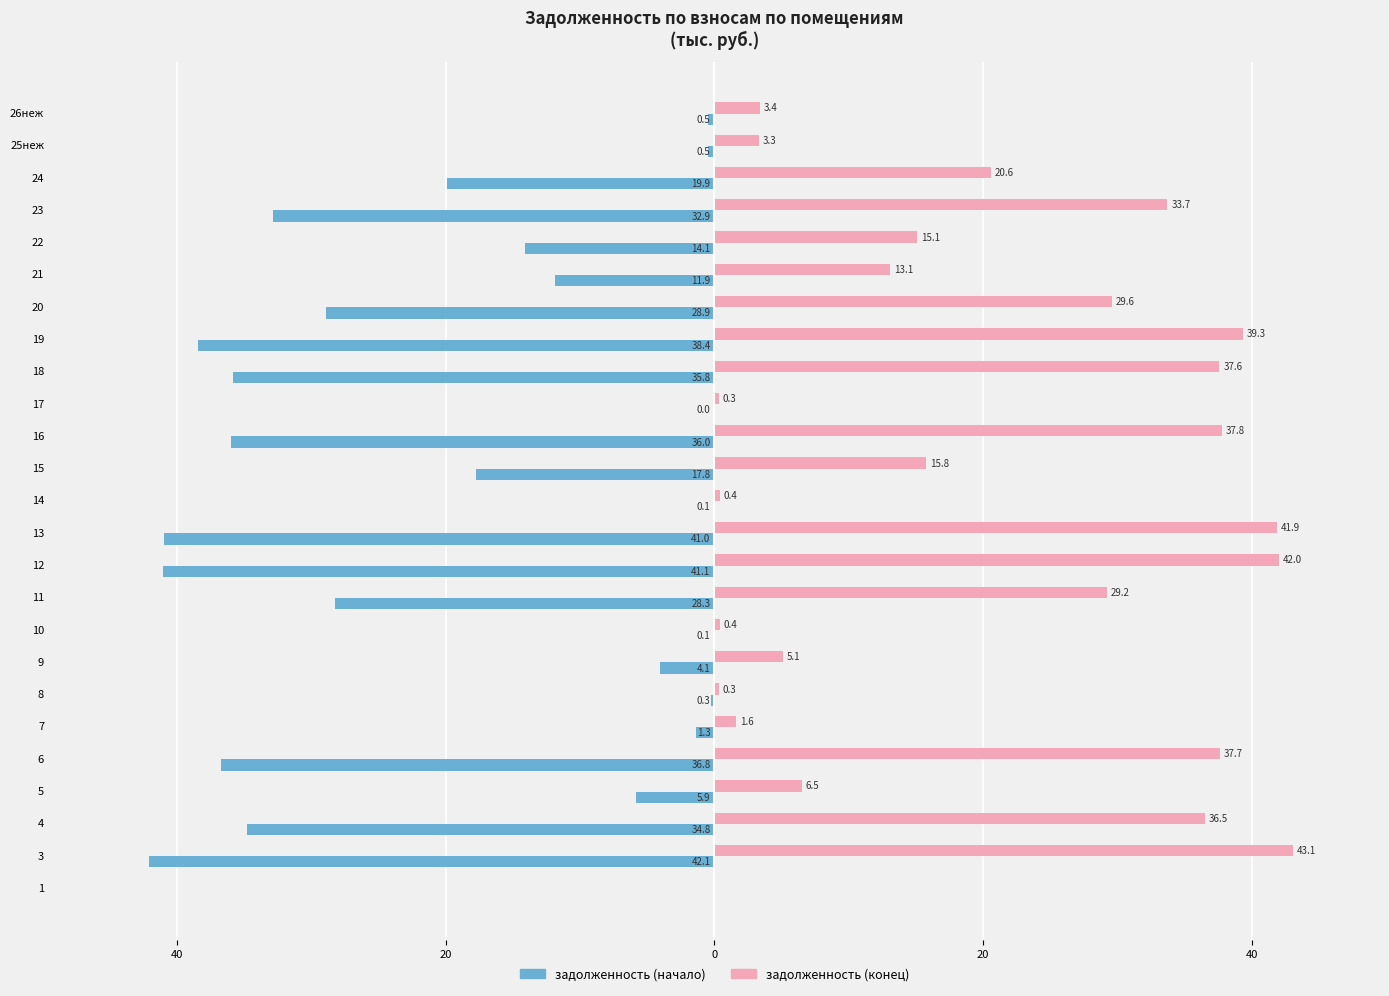

Reading right to left, transcribe all the data shown in this chart.

задолженность (начало): -0.5	-0.5	-19.9	-32.9	-14.1	-11.9	-28.9	-38.4	-35.8	-0.0	-36.0	-17.8	-0.1	-41.0	-41.1	-28.3	-0.1	-4.1	-0.3	-1.3	-36.8	-5.9	-34.8	-42.1	0.0
задолженность (конец): 3.4	3.3	20.6	33.7	15.1	13.1	29.6	39.3	37.6	0.3	37.8	15.8	0.4	41.9	42.0	29.2	0.4	5.1	0.3	1.6	37.7	6.5	36.5	43.1	0.0